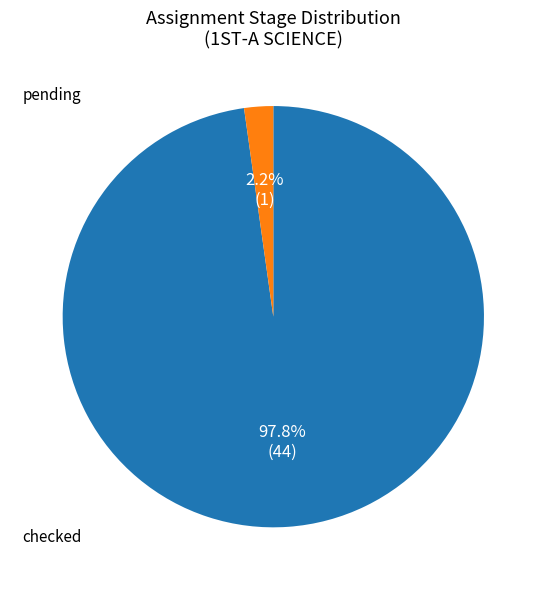

Is there a majority slice in this chart?

Yes